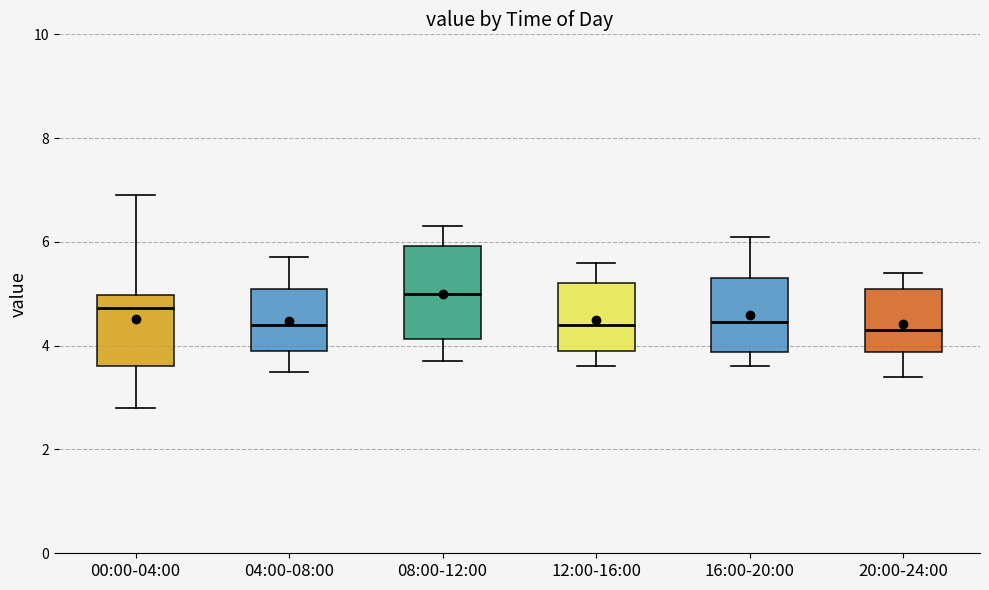

Comparing the boxes themselves (not the whiskers), which one is the tallest?

08:00-12:00